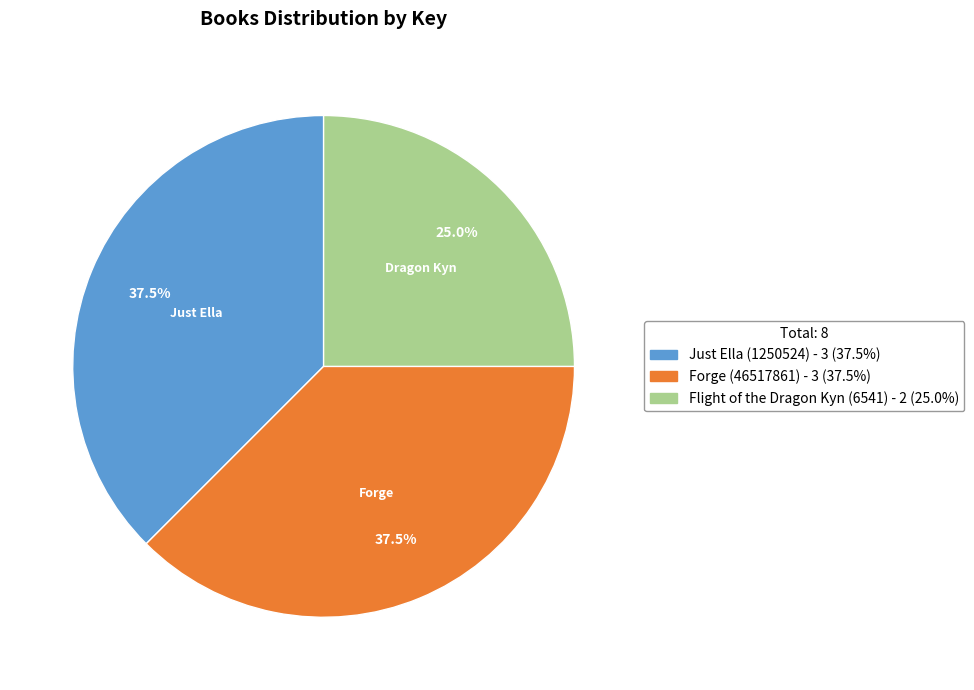

True or false: Flight of the Dragon Kyn (6541) accounts for 31% of the total.

False